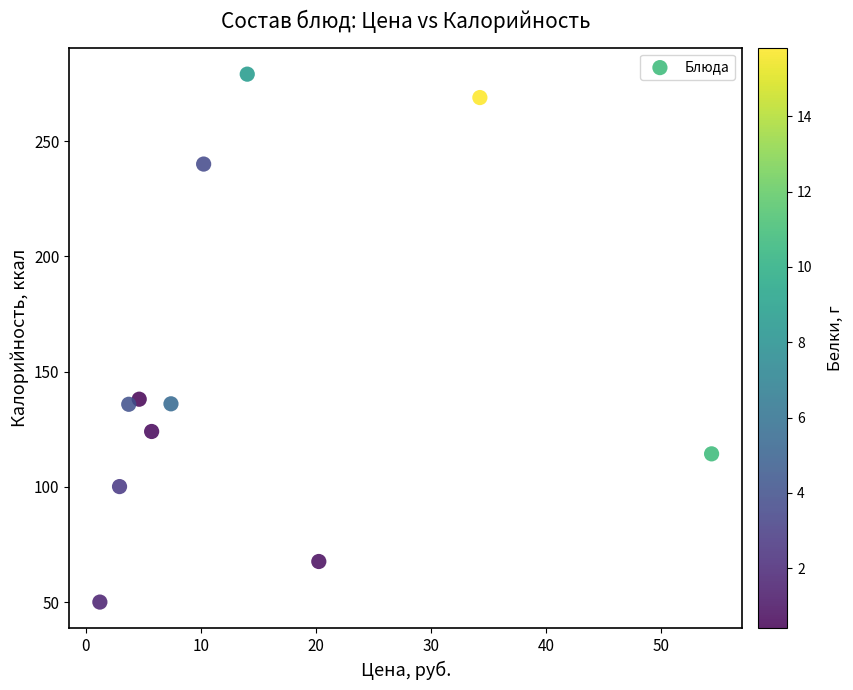

What is the average X value?

14.4